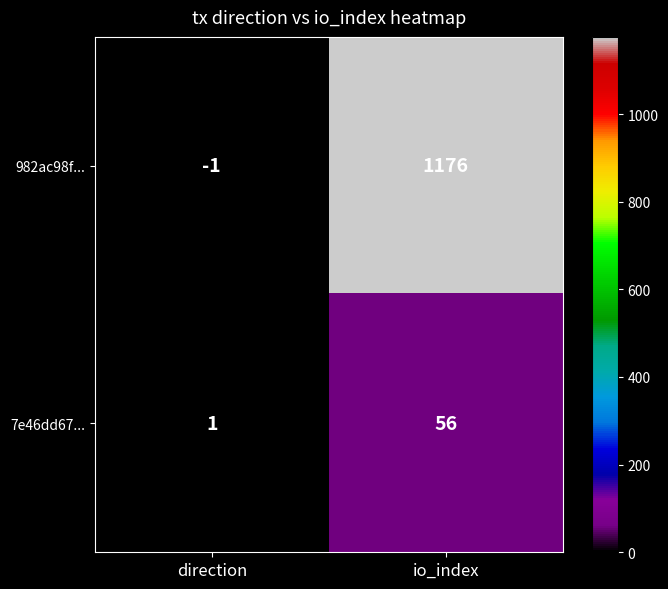

Which series has the largest total across all categories?

982ac98f...